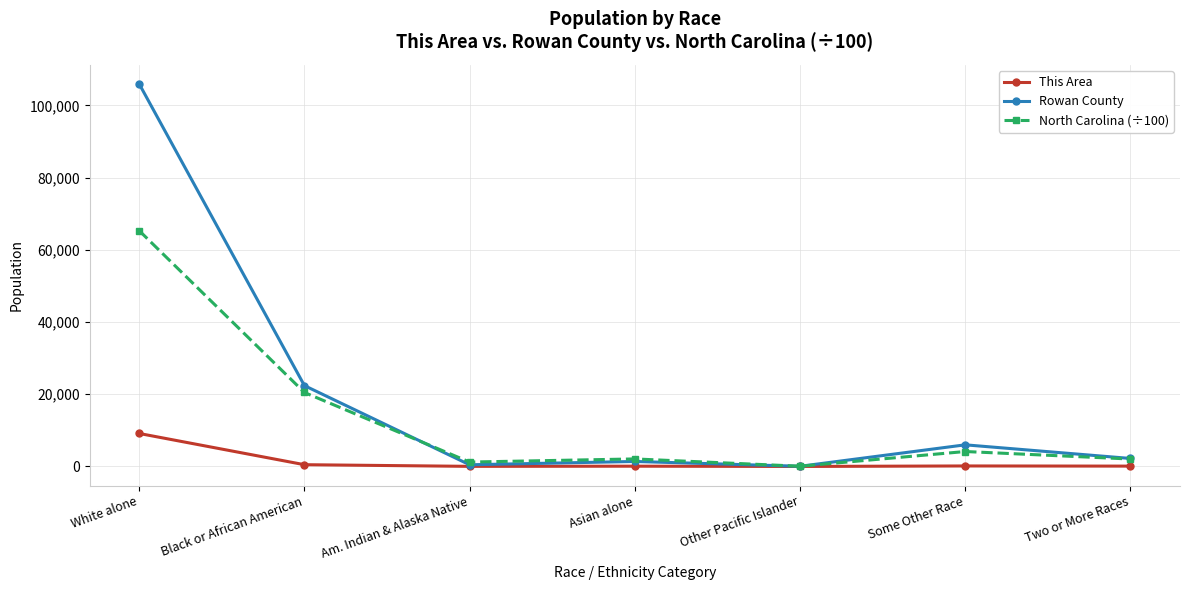

List the series in order of their peak value, highest first.

Rowan County, North Carolina (÷100), This Area